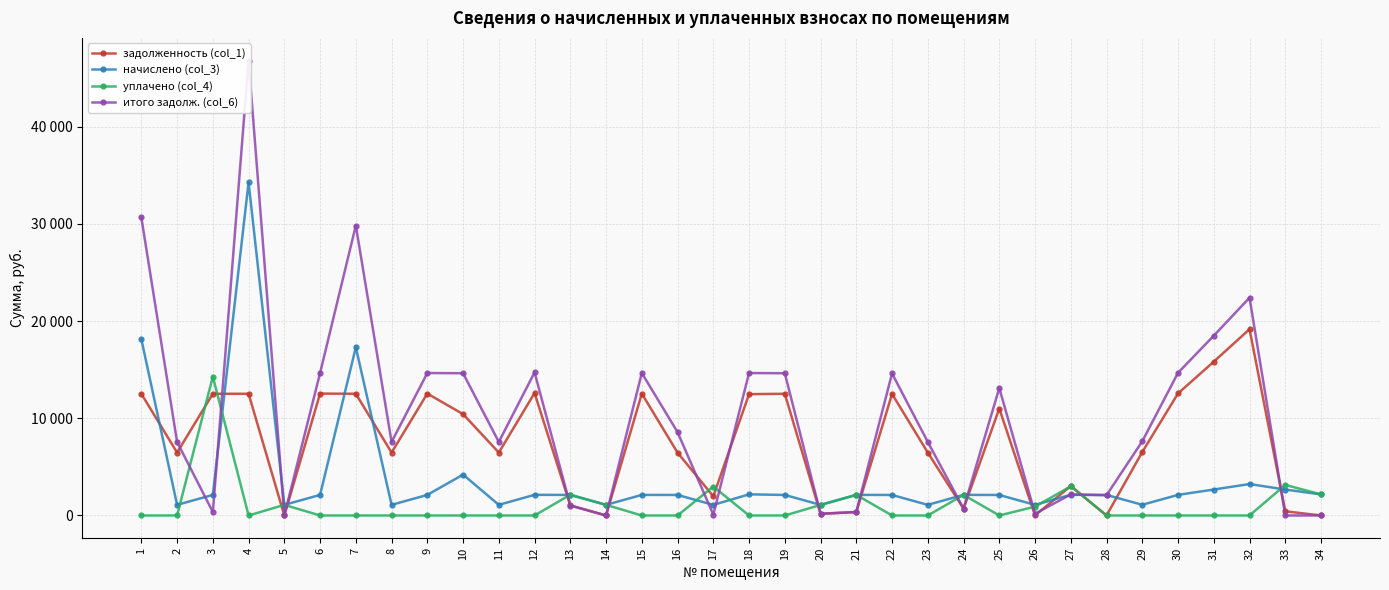

At how many categories does at least one series exceed 5205?

22